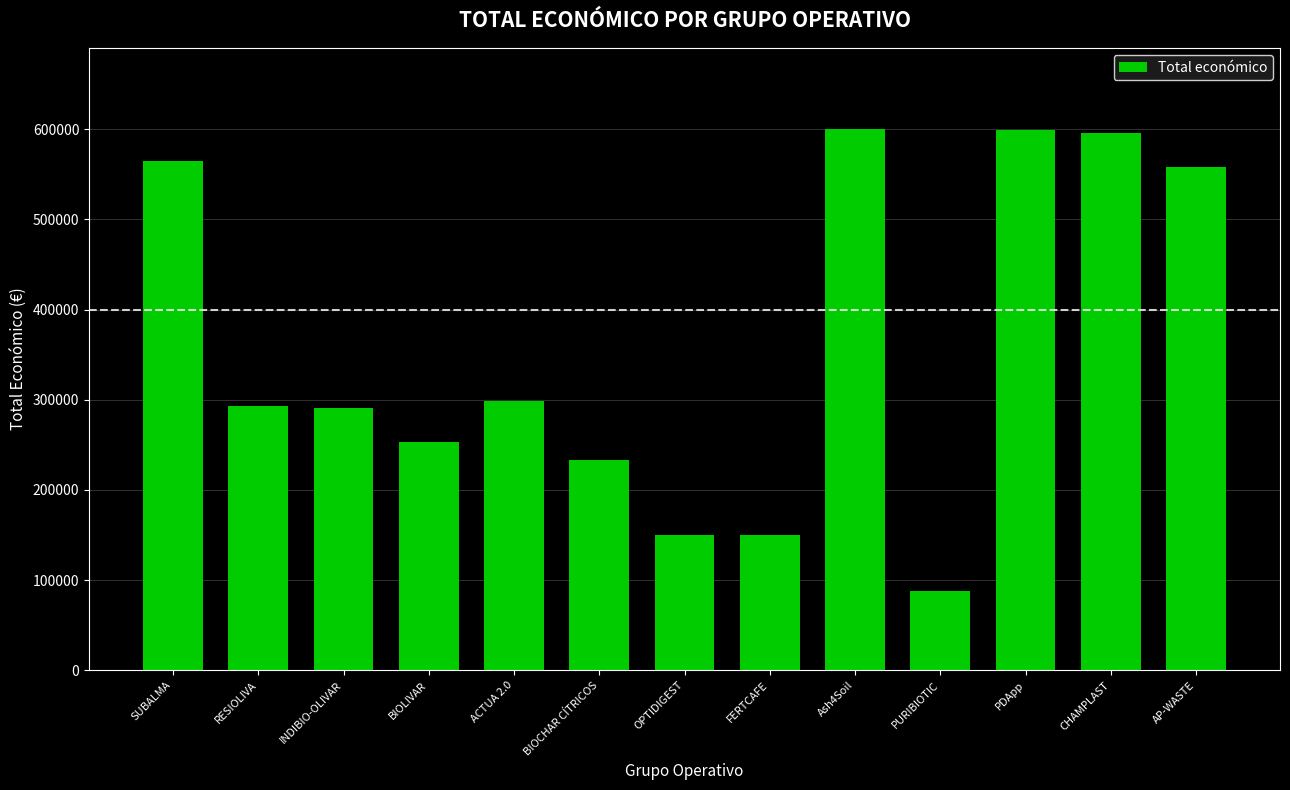

How many data points does each series have?

13